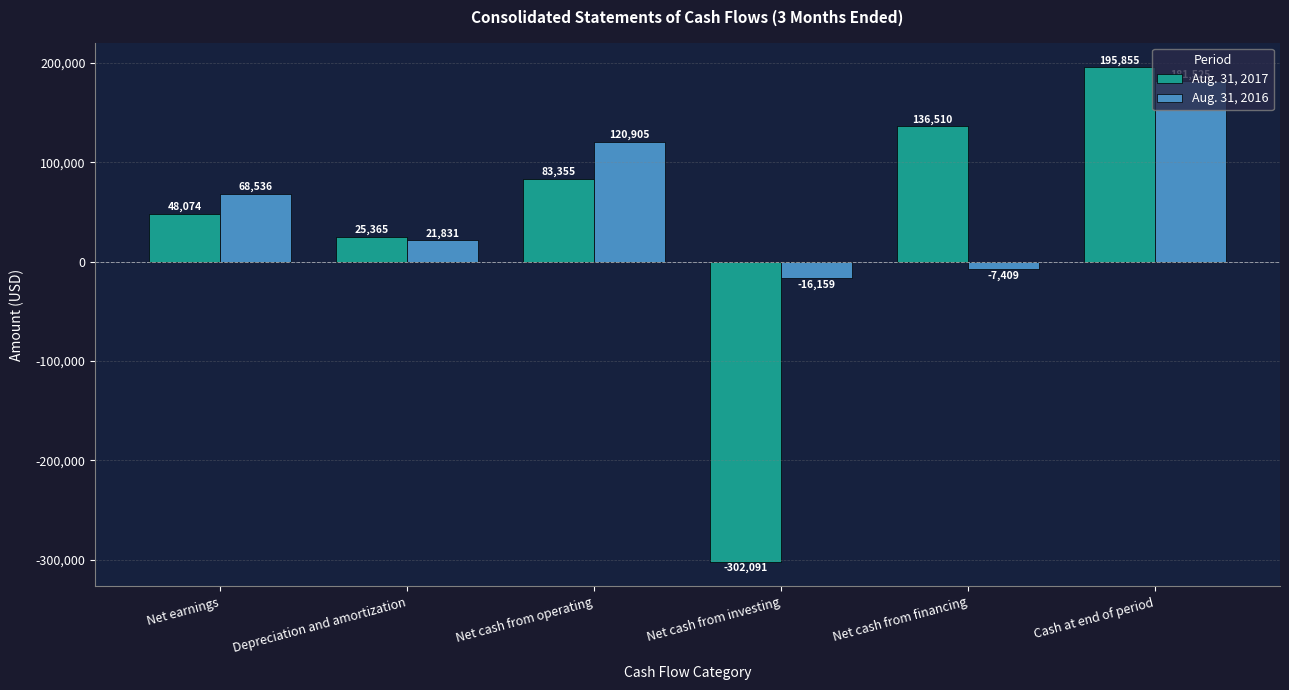

What is the label of the 5th bar from the right?

Depreciation and amortization